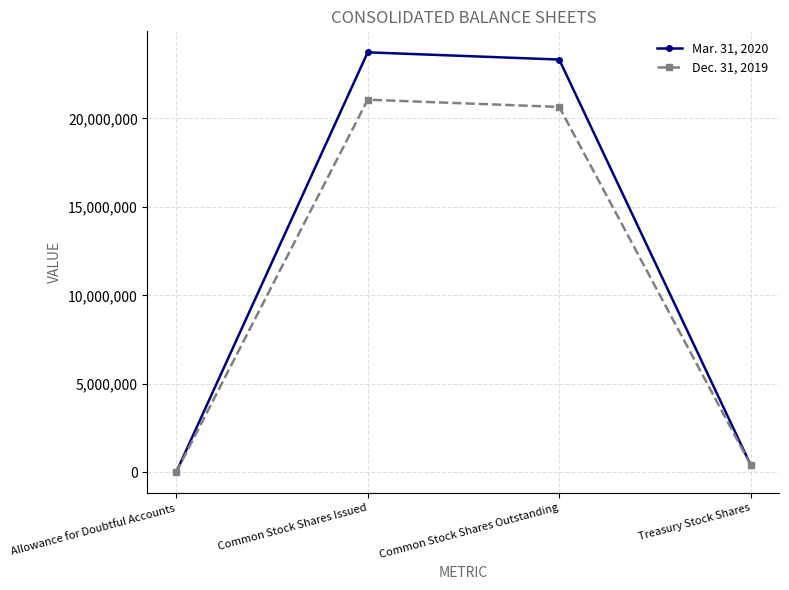

At which label does Mar. 31, 2020 first exceed 23326943?

Common Stock Shares Issued